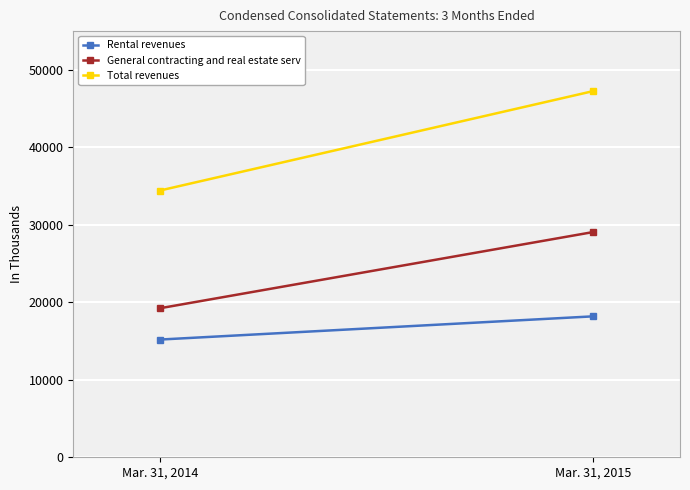

Which series has the largest total across all categories?

Total revenues